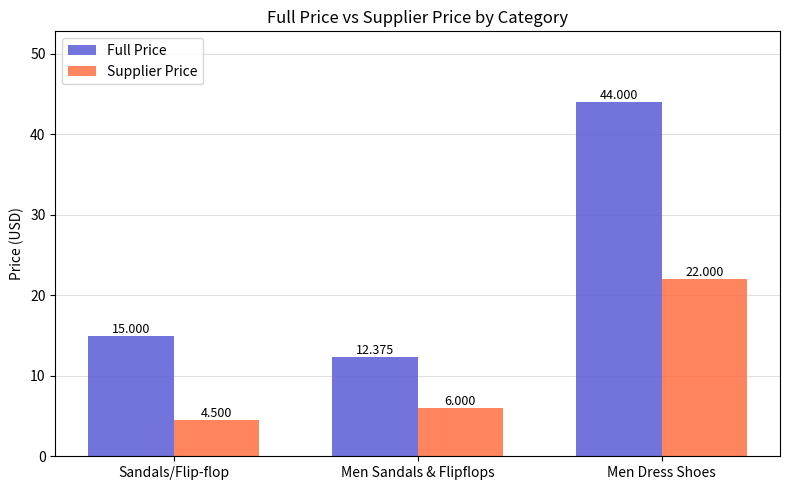

What is the label of the 1st bar from the left?

Sandals/Flip-flop